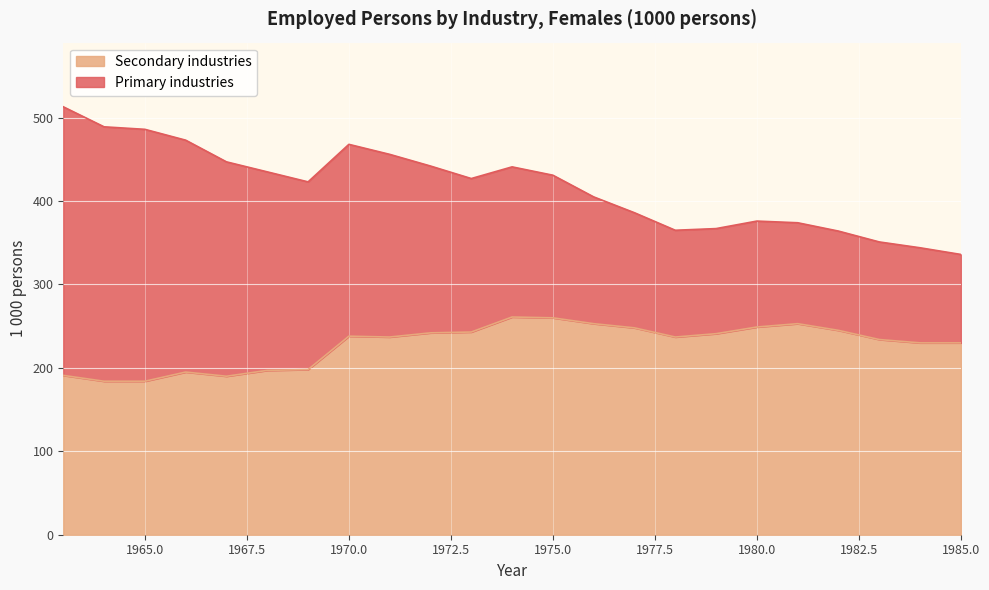

Which label corresponds to the largest value in the chart?

1974